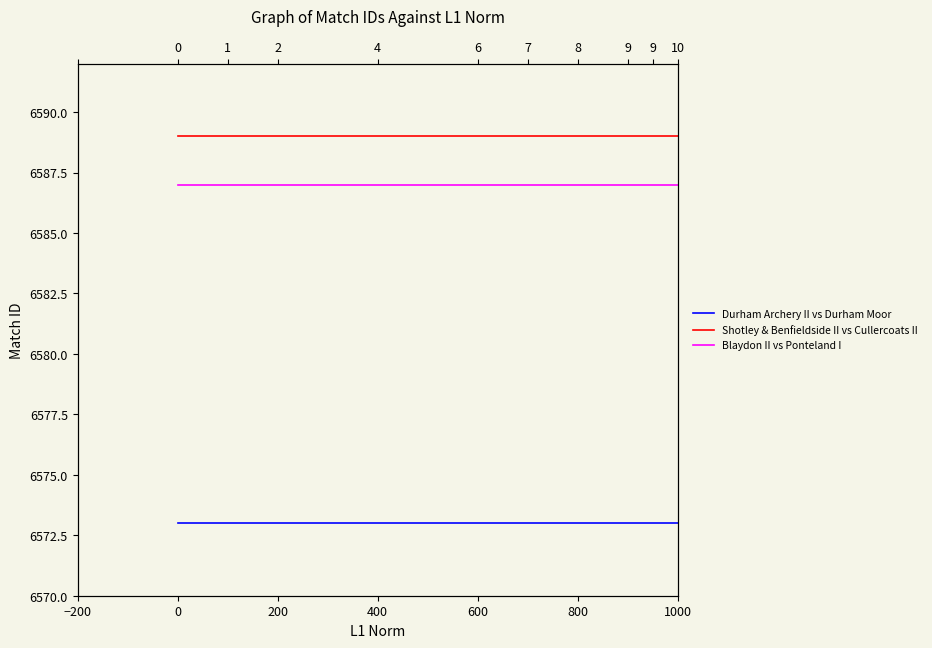

Is the value of Blaydon II vs Ponteland I at 0 greater than the value of Durham Archery II vs Durham Moor at 1000?

Yes